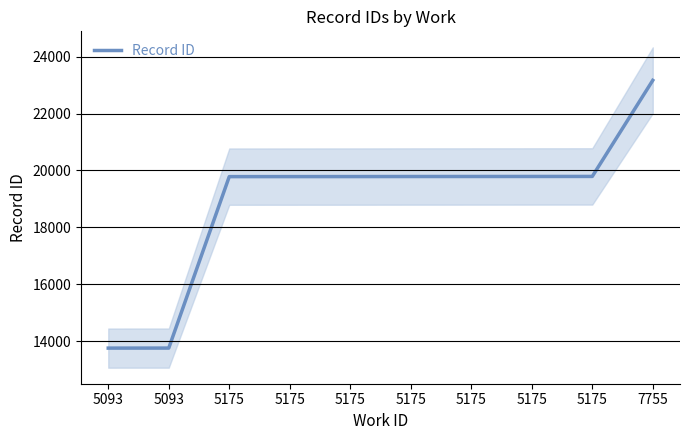

What is the sum of the values at 5175 and 5175?

39580